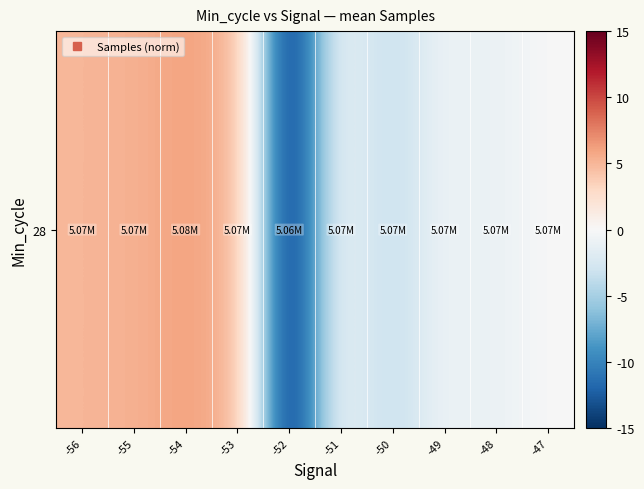

What is the sum of the values at -51 and -56?

0.7